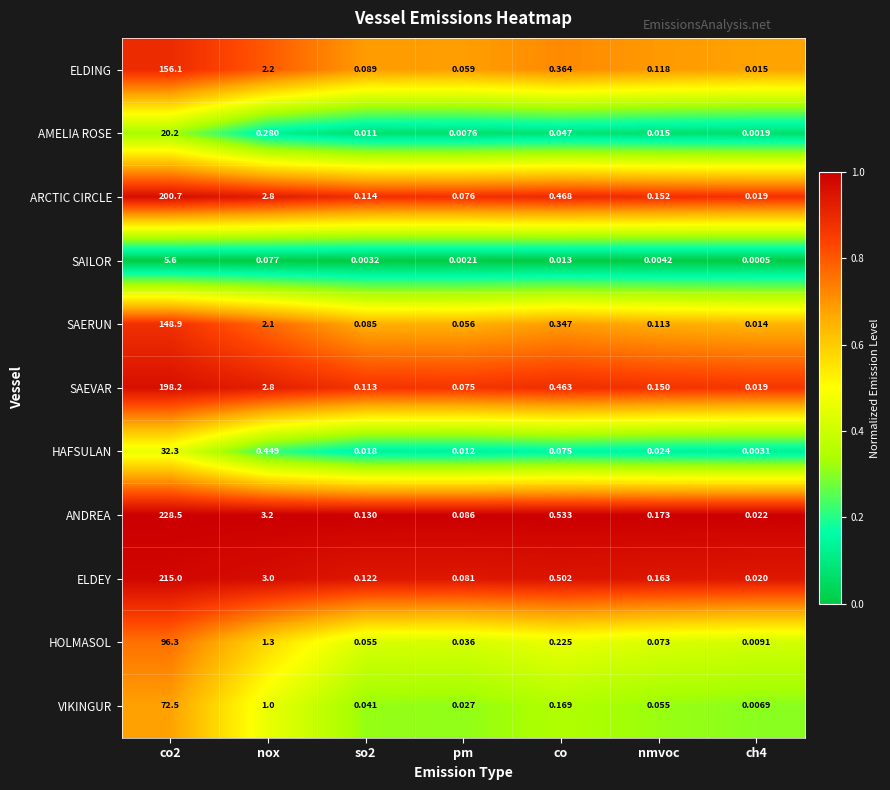

Which series has the largest total across all categories?

ANDREA